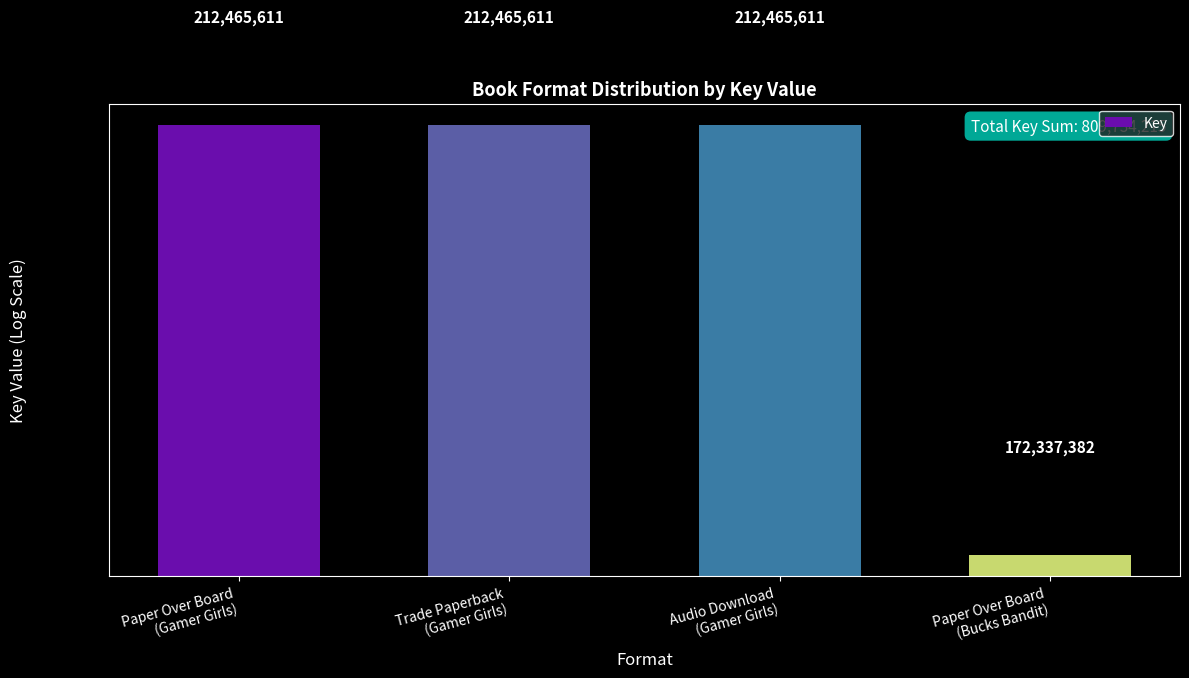

Approximately how many times larger is the value at Trade Paperback
(Gamer Girls) compared to Paper Over Board
(Gamer Girls)?

1.0